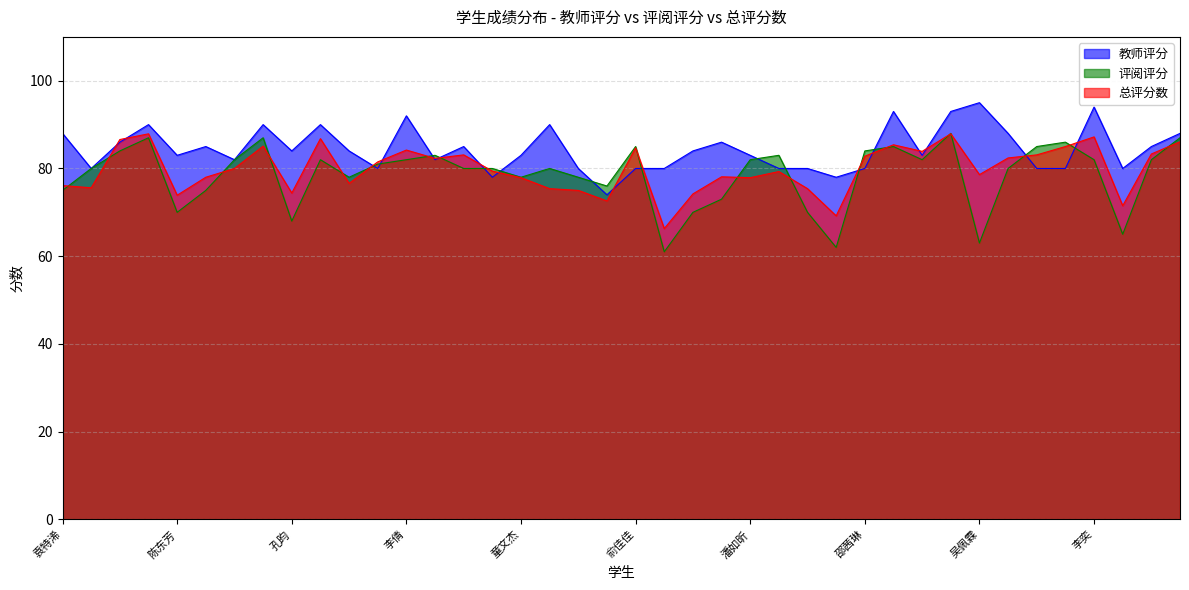

Reading left to right, extract all data points from this chart.

教师评分: 88.0	80.0	86.0	90.0	83.0	85.0	82.0	90.0	84.0	90.0	84.0	80.0	92.0	82.0	85.0	78.0	83.0	90.0	80.0	74.0	80.0	80.0	84.0	86.0	83.0	80.0	80.0	78.0	80.0	93.0	83.0	93.0	95.0	88.0	80.0	80.0	94.0	80.0	85.0	88.0
评阅评分: 75.0	80.0	84.0	87.0	70.0	75.0	82.0	87.0	68.0	82.0	78.0	81.0	82.0	83.0	80.0	80.0	78.0	80.0	78.0	76.0	85.0	61.0	70.0	73.0	82.0	83.0	70.0	62.0	84.0	85.0	82.0	88.0	63.0	80.0	85.0	86.0	82.0	65.0	82.0	87.0
总评分数: 76.1	75.6	86.6	87.9	73.9	78.0	80.0	85.1	74.4	86.8	76.6	81.5	84.2	82.3	83.1	79.4	77.9	75.4	75.0	72.6	84.7	66.3	74.2	78.1	77.9	79.3	75.4	69.2	82.8	85.4	83.9	87.9	78.6	82.4	83.1	85.0	87.2	71.5	83.3	86.1